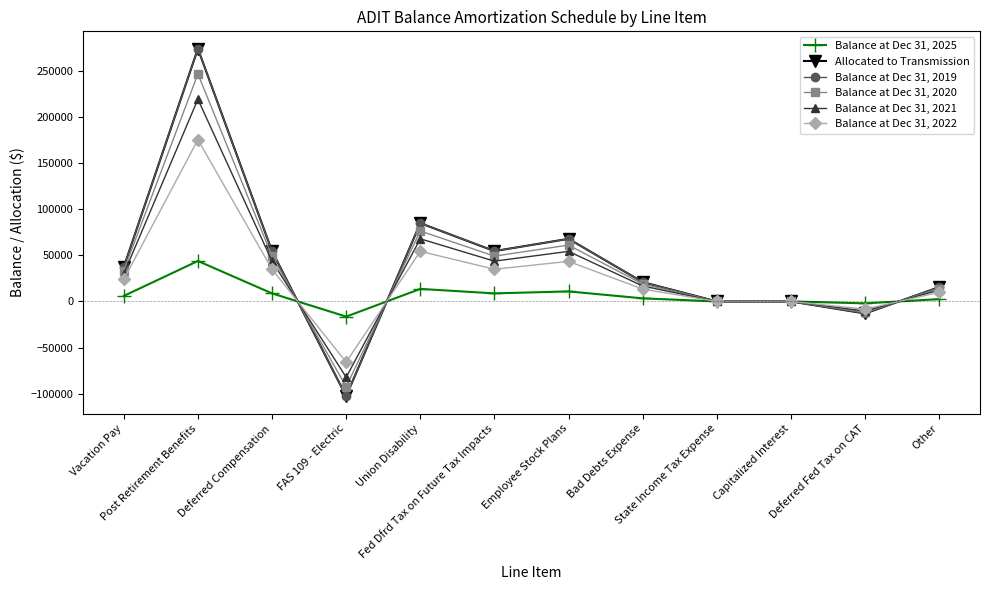

How many values in Balance at Dec 31, 2019 are above zero?

8